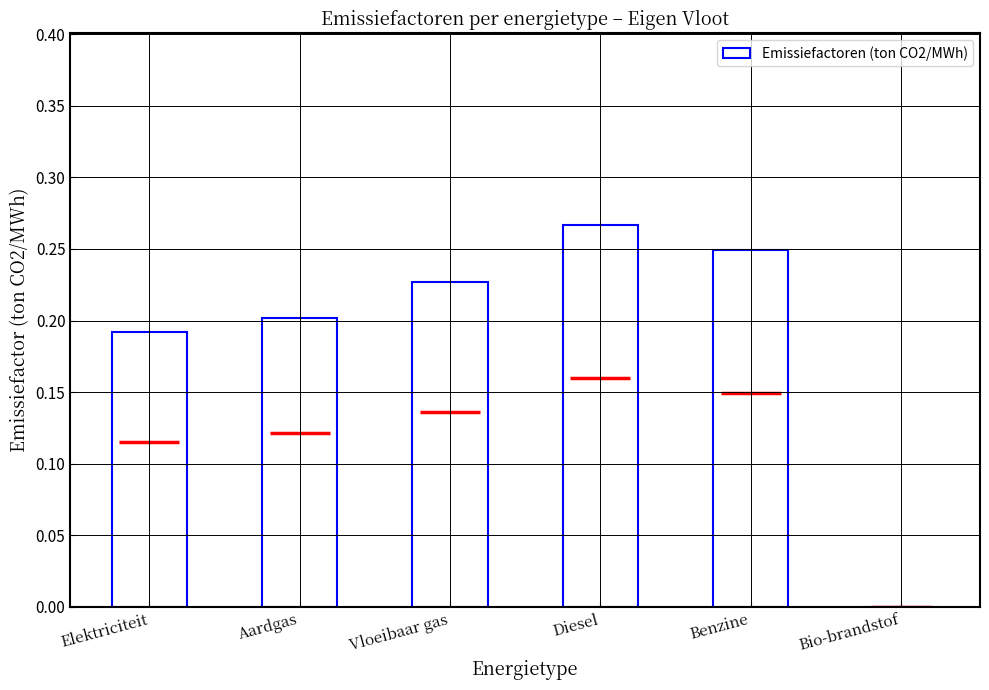

The chart shows a value of 0.0 at Bio-brandstof. True or false?

True